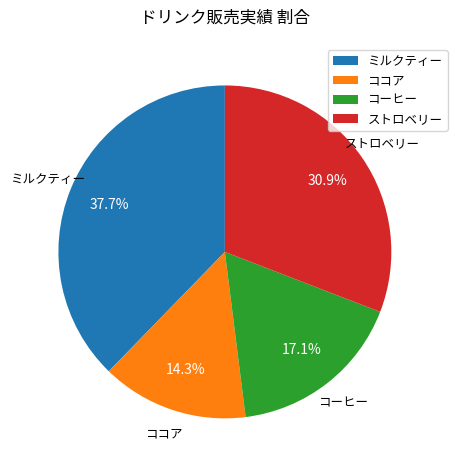

What percentage is the ミルクティー slice, to the nearest percent?

38%